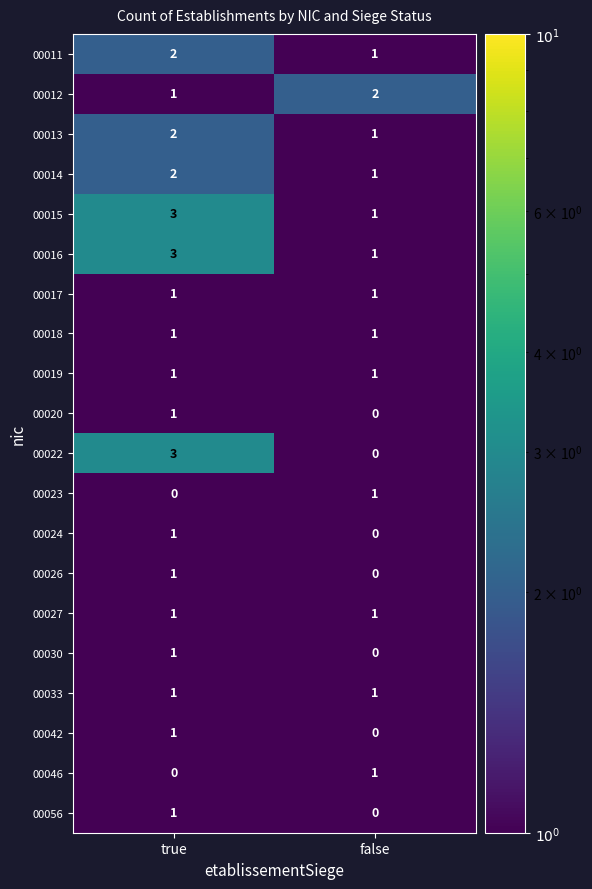

List the labels in order of 00016 value, largest first.

true, false